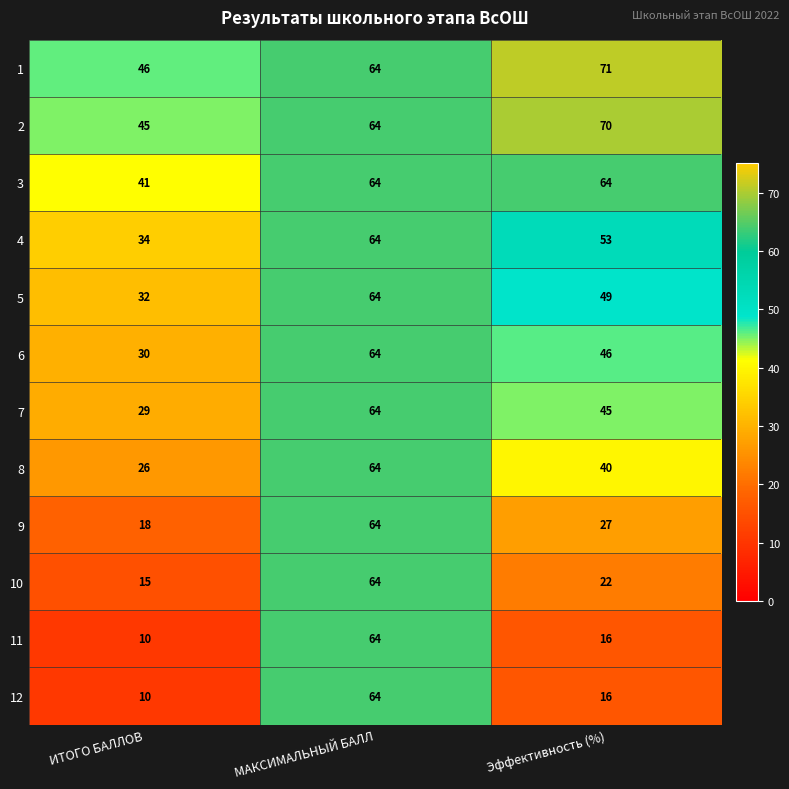

What is the average value of the 2 series?

60